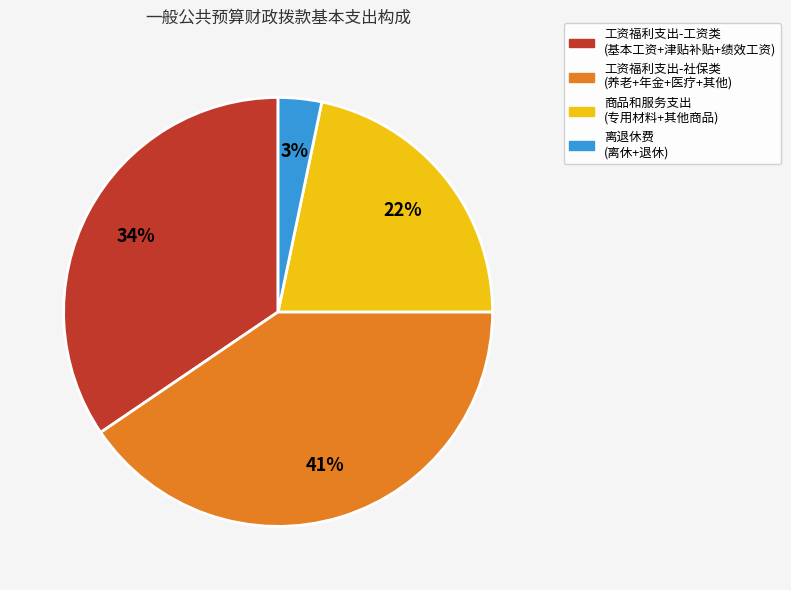

To the nearest percent, what is the average slice percentage?

25%